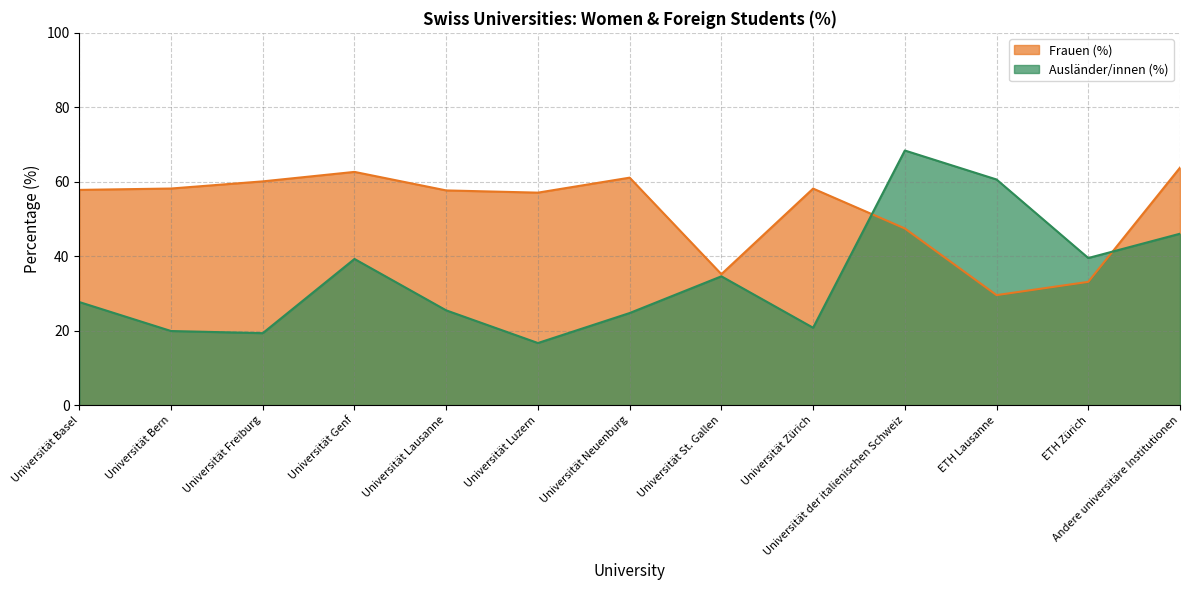

Is the value of Ausländer/innen (%) at Universität Genf greater than the value of Frauen (%) at Universität Neuenburg?

No